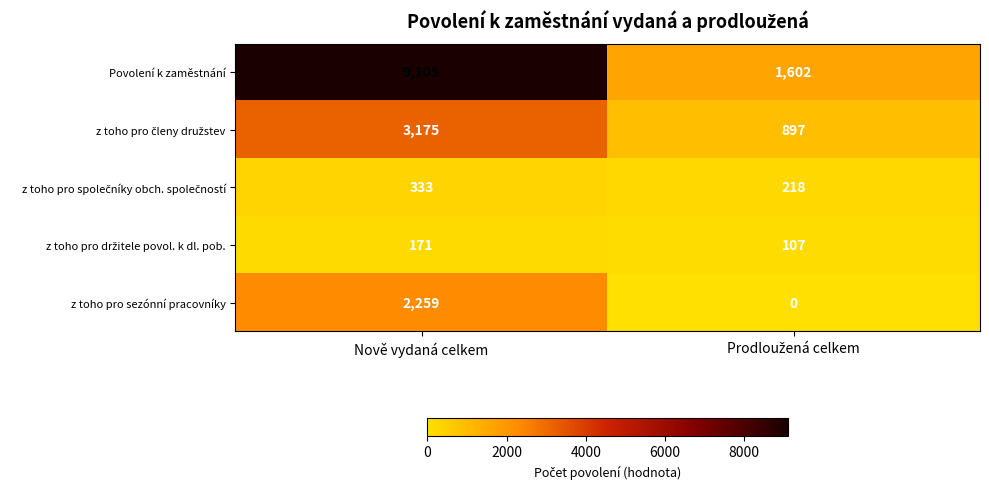

What is the average value of the z toho pro sezónní pracovníky series?

1130